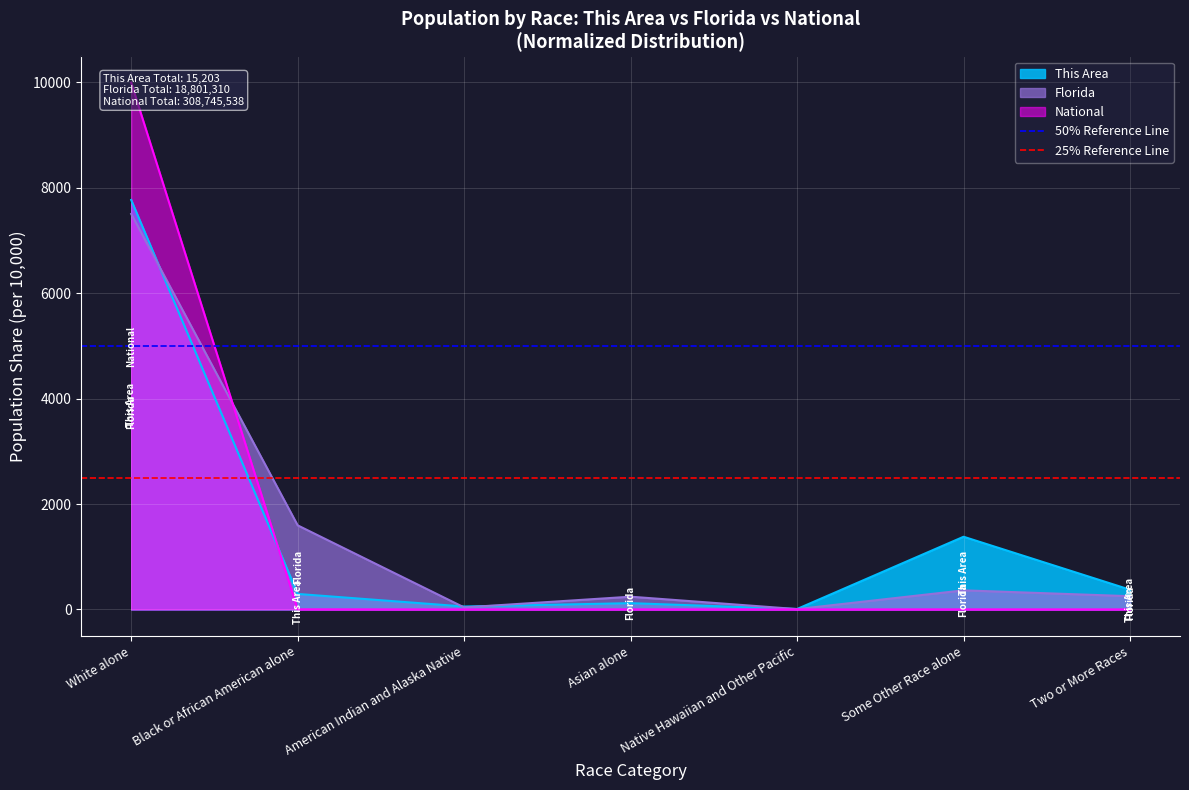

What is the approximate value of This Area at White alone?

7769.5